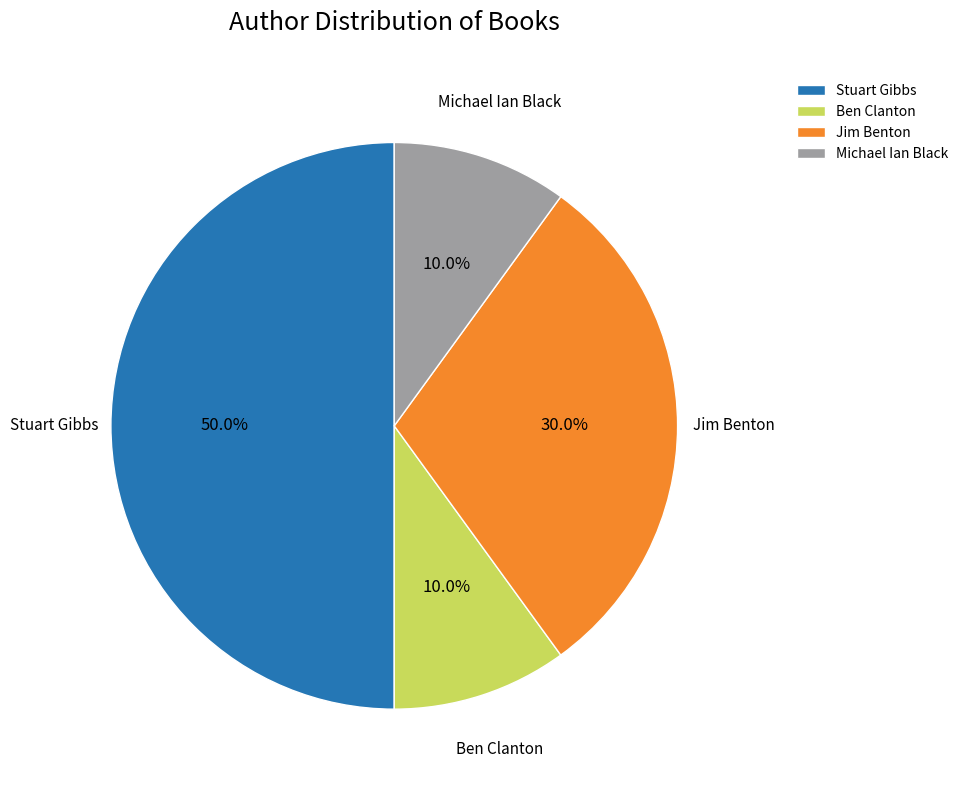

Does Ben Clanton represent more than half of the total?

No